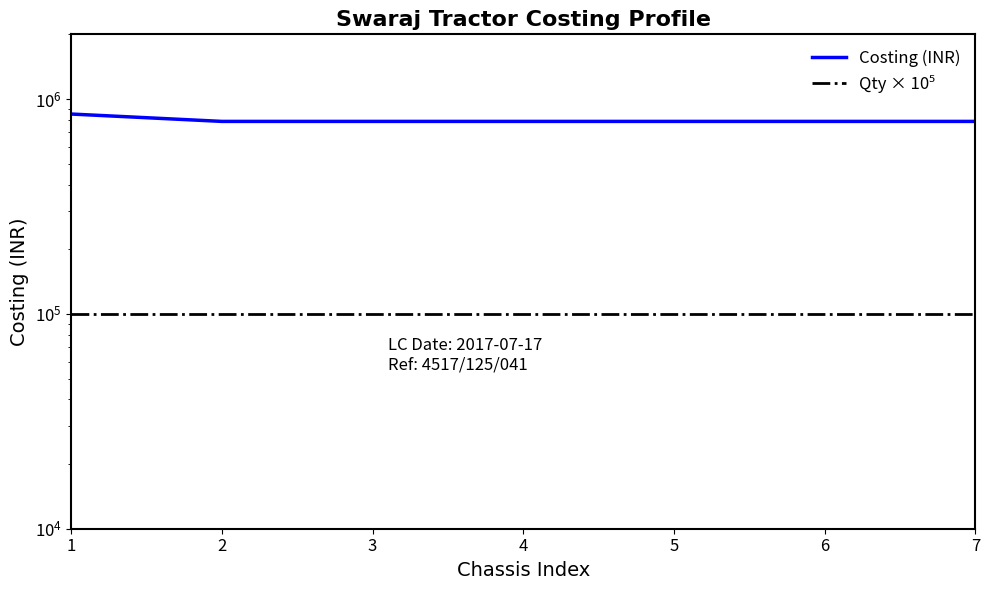

Does the chart have visible grid lines?

No